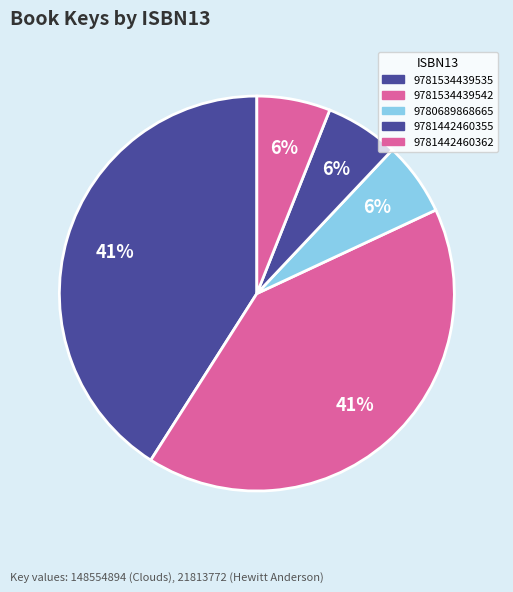

How many slices are in this pie chart?

5